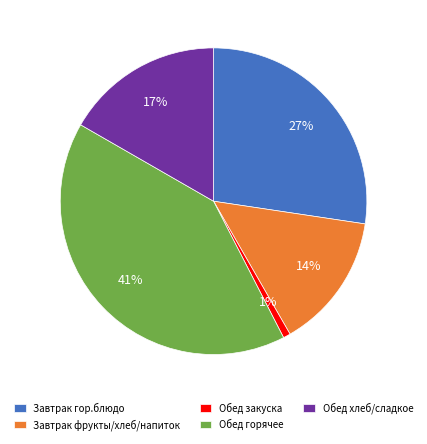

Which has a higher value, Обед хлеб/сладкое or Обед горячее?

Обед горячее